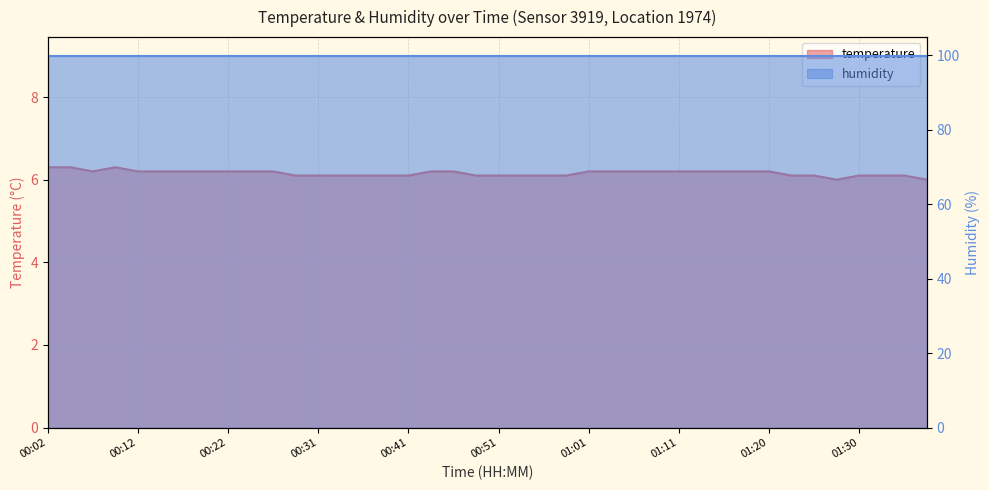

The value at 01:25 is 4.2. True or false?

False